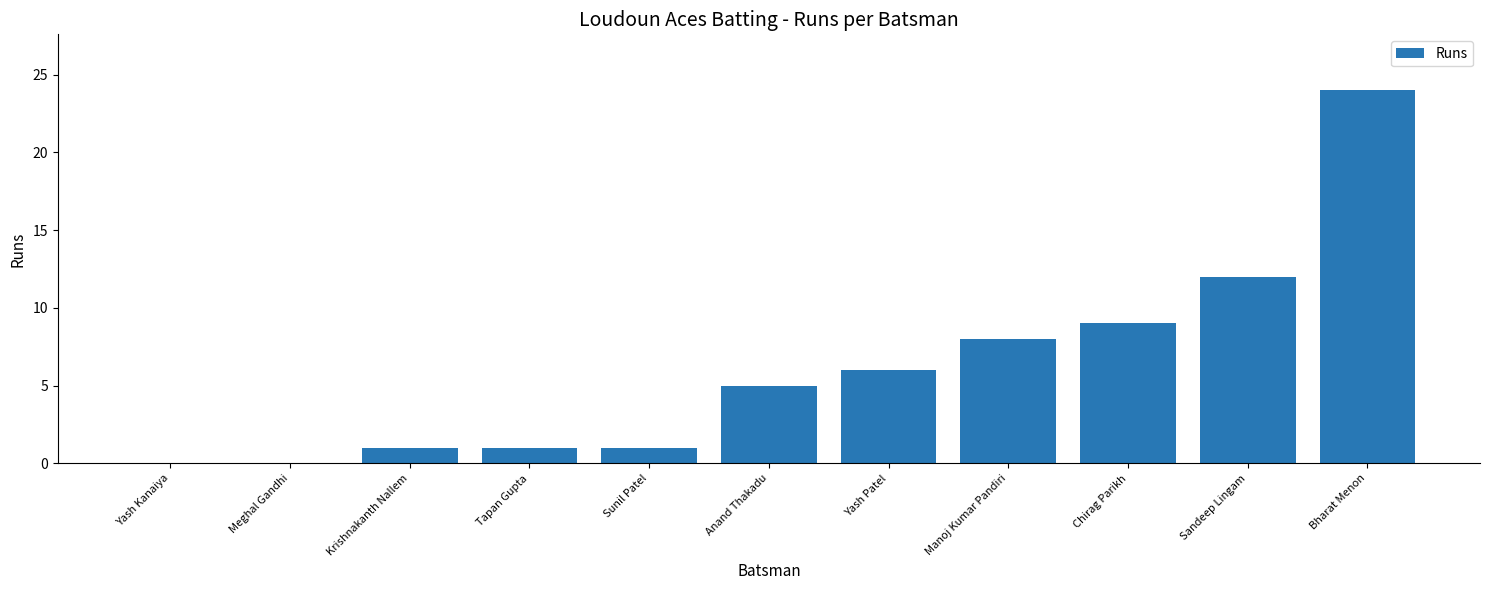

The chart shows a value of 2 at Yash Patel. True or false?

False